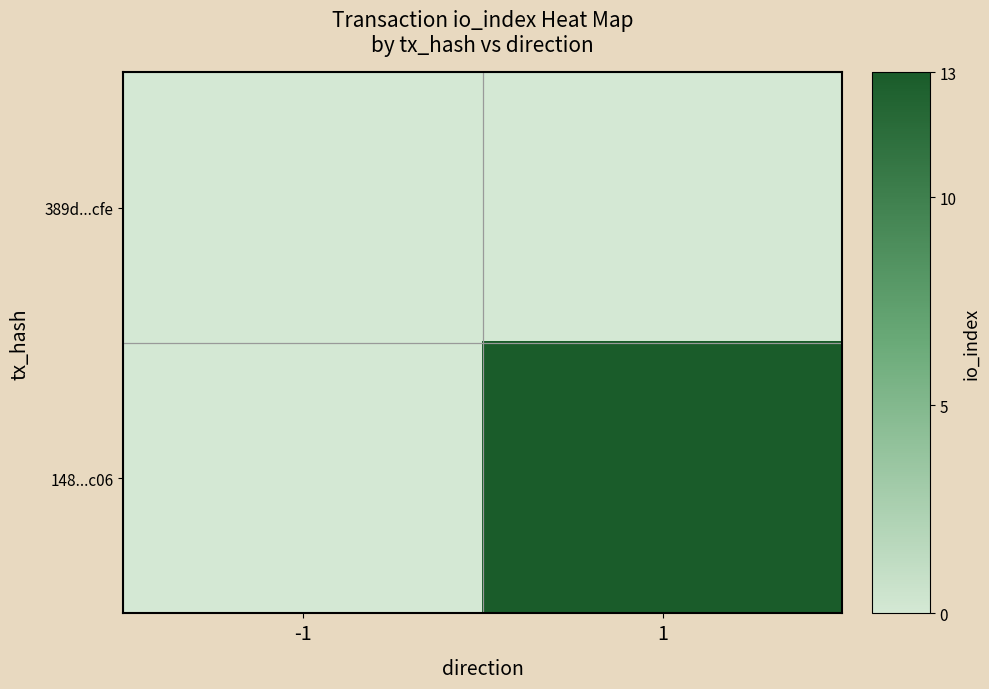

List the series in order of their overall mean, lowest first.

389d...cfe, 148...c06